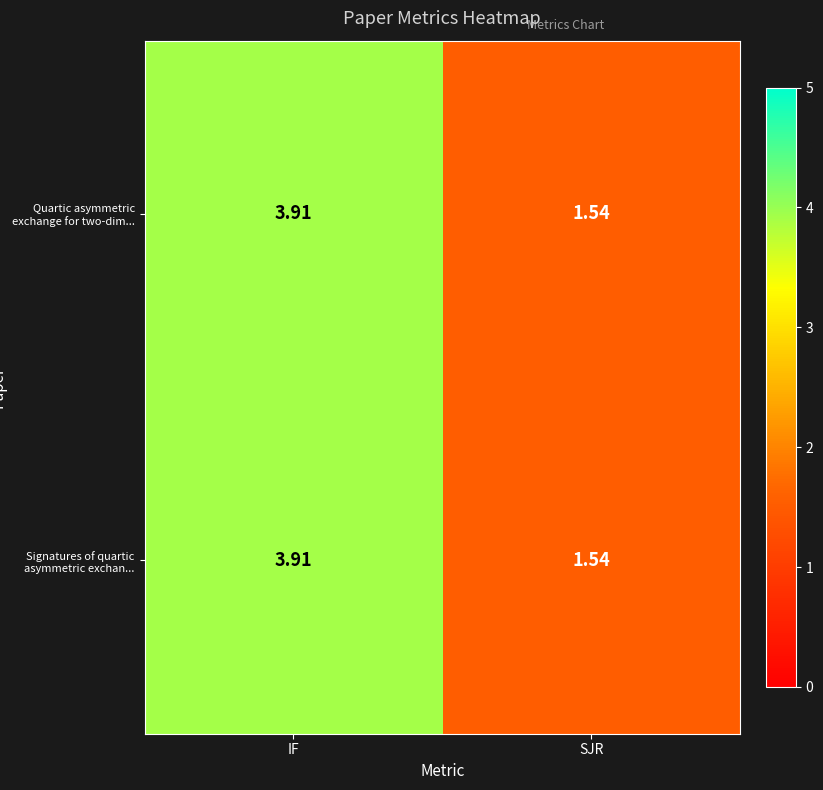

Count the number of data series in this chart.

2